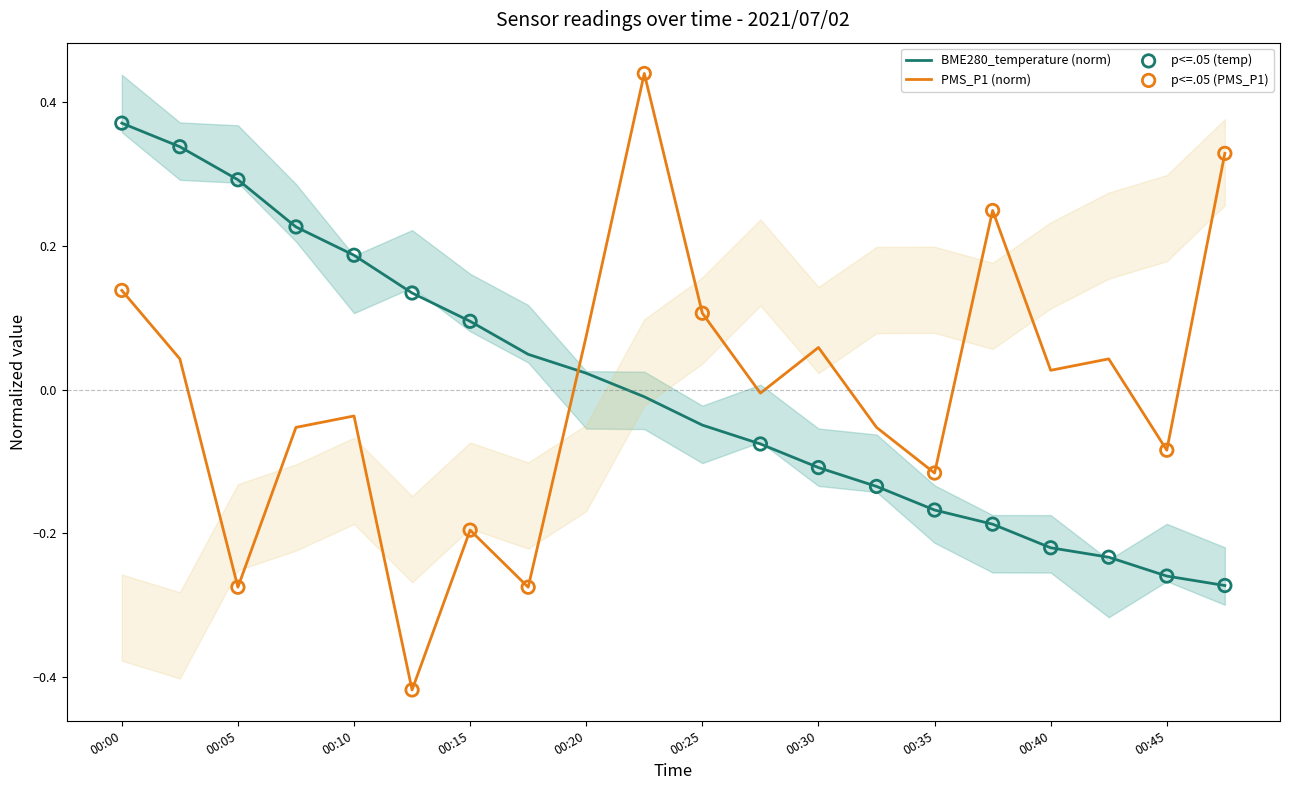

At which category is the sum across all series the highest?

00:00